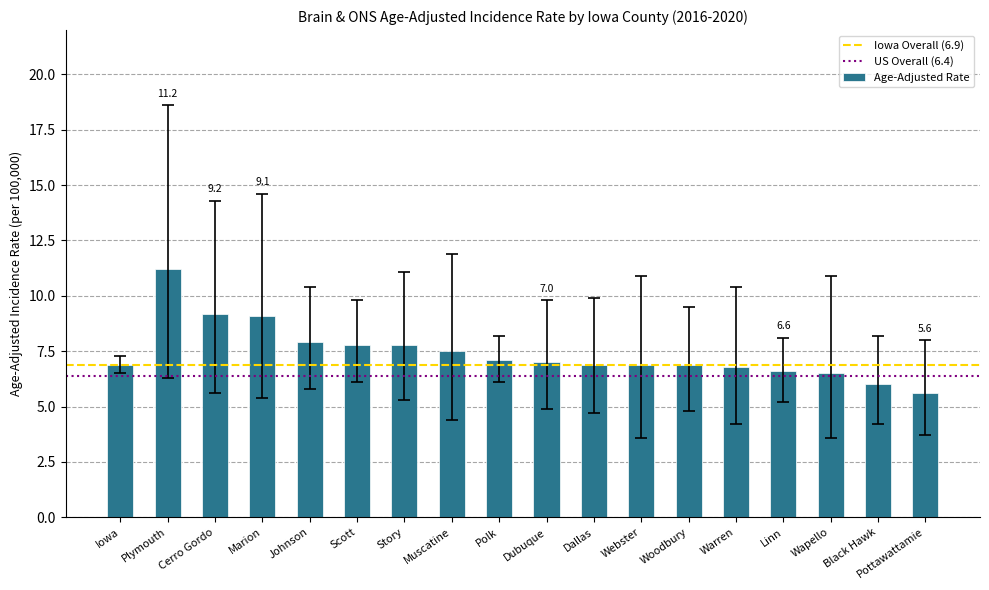

How many data points does each series have?

18